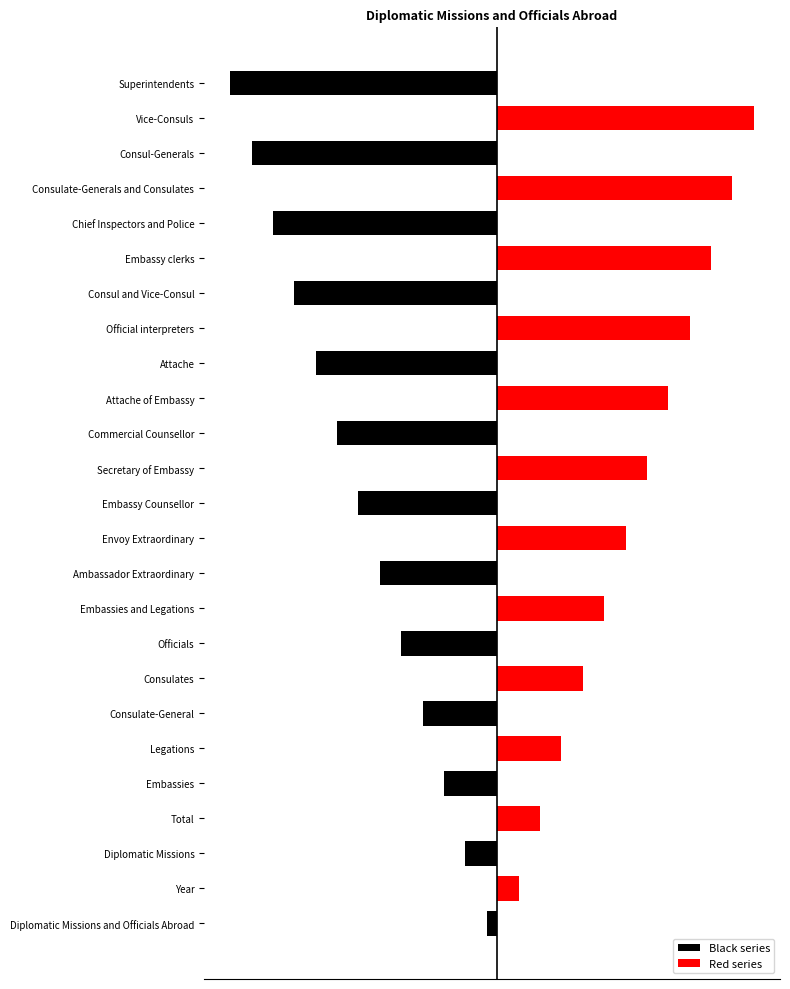

What is the difference between the second highest and second lowest values in the Red series series?

22